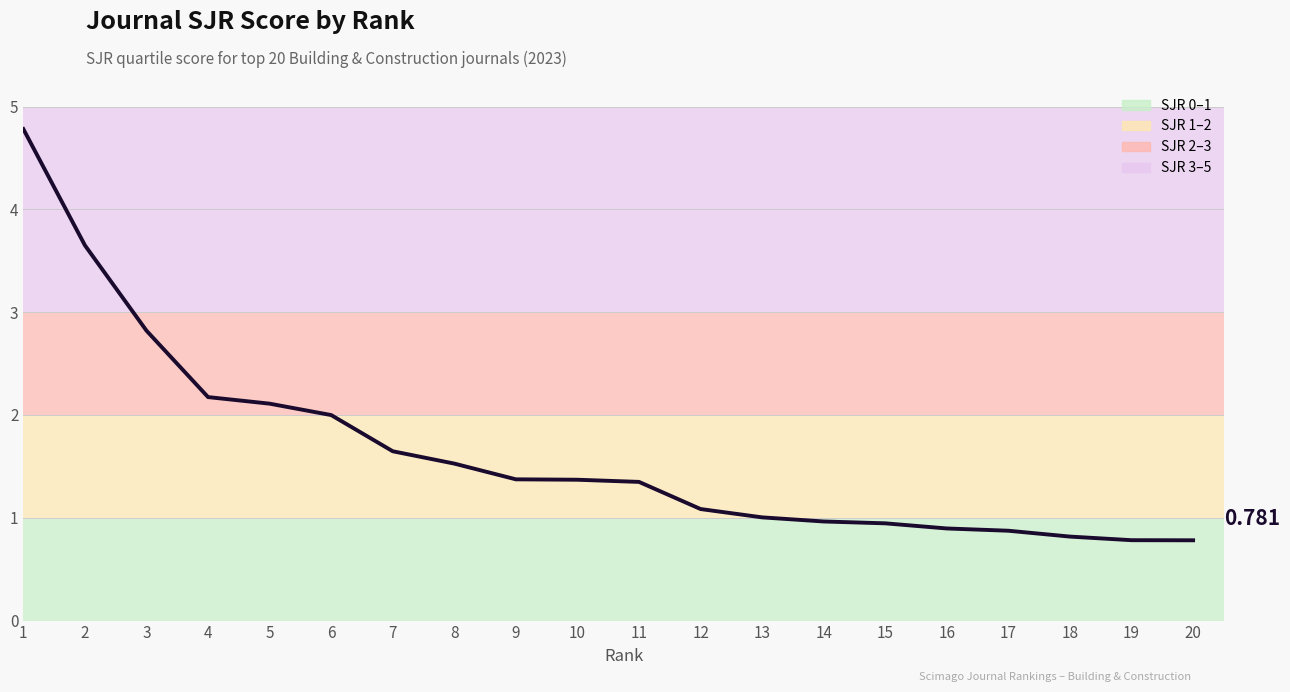

Does the chart display data point markers on the line(s)?

No